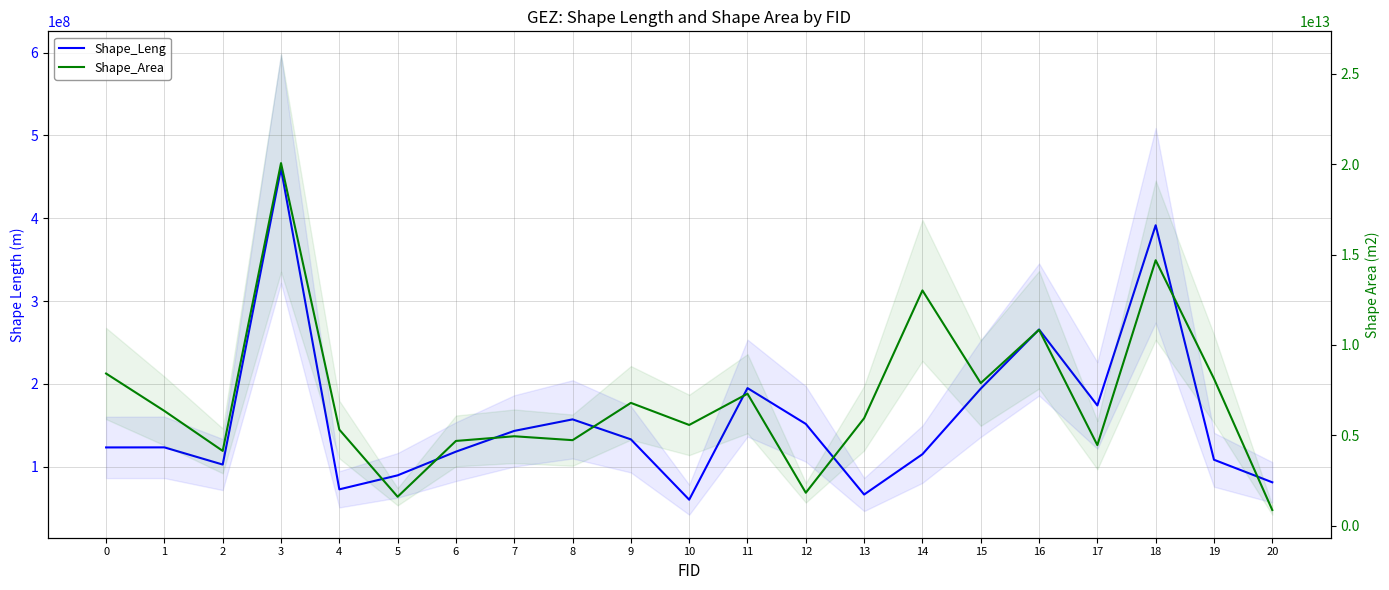

What is the average value of the Shape_Leng series?

158546758.0